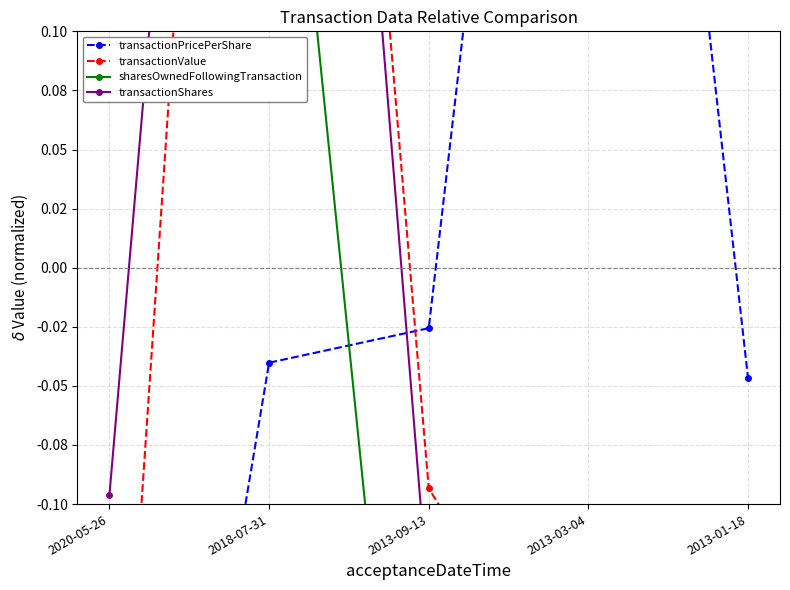

The transactionPricePerShare series shows 0.6 at 2013-03-04. True or false?

True